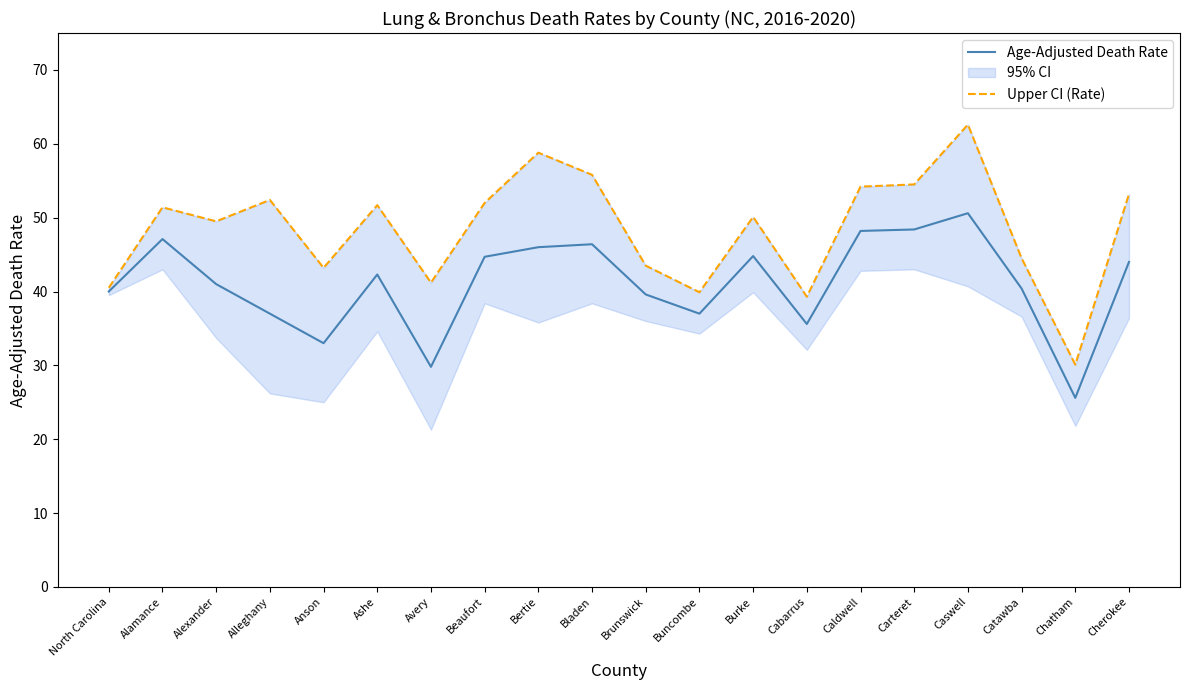

What is the sum of the Age-Adjusted Death Rate values at Burke and Beaufort?

89.5